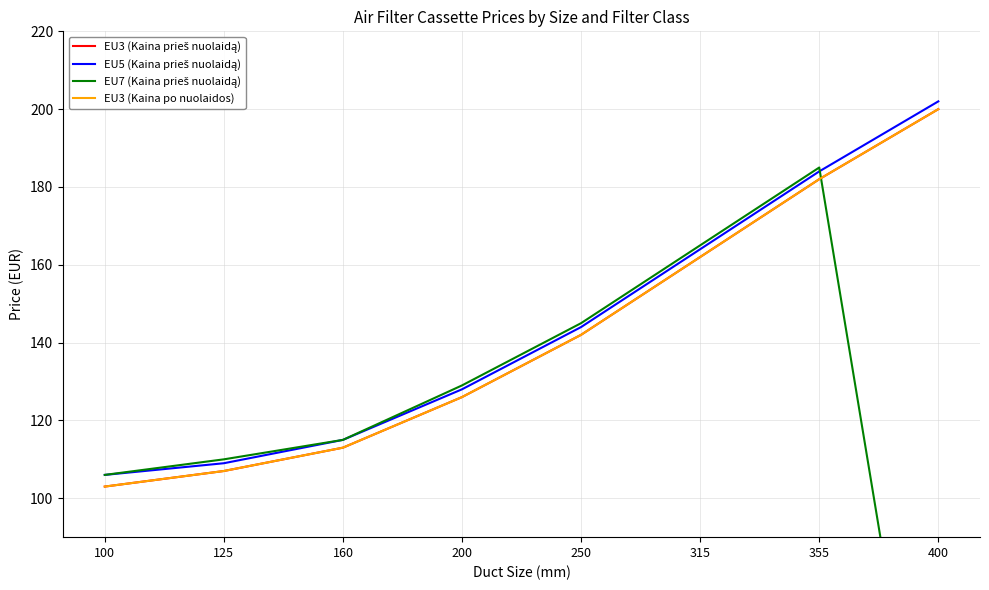

At which category does EU7 (Kaina prieš nuolaidą) reach its first local peak?

355